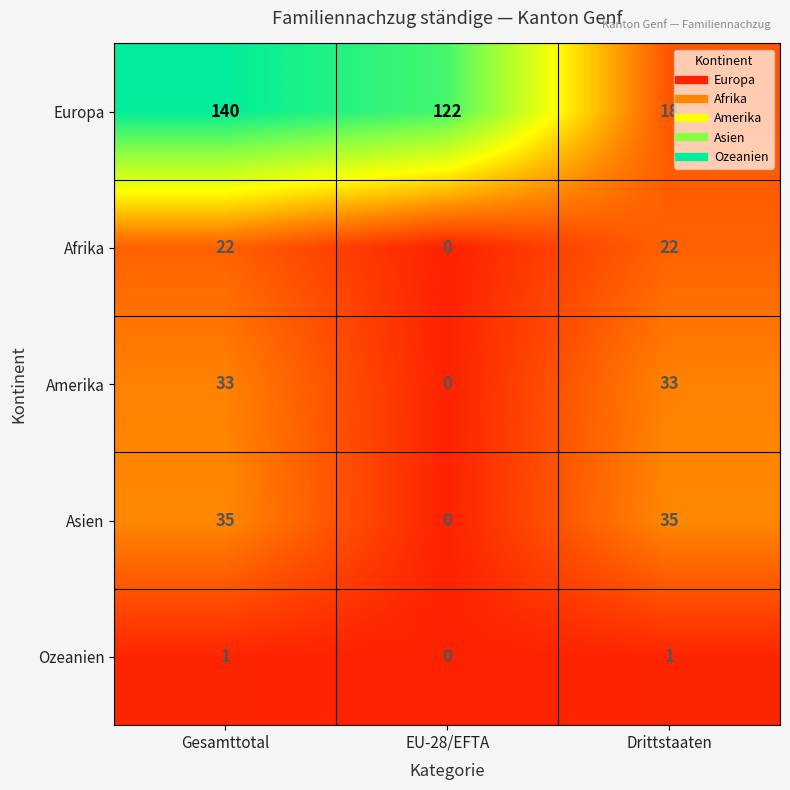

Where is Asien nearest to the value 17?

EU-28/EFTA